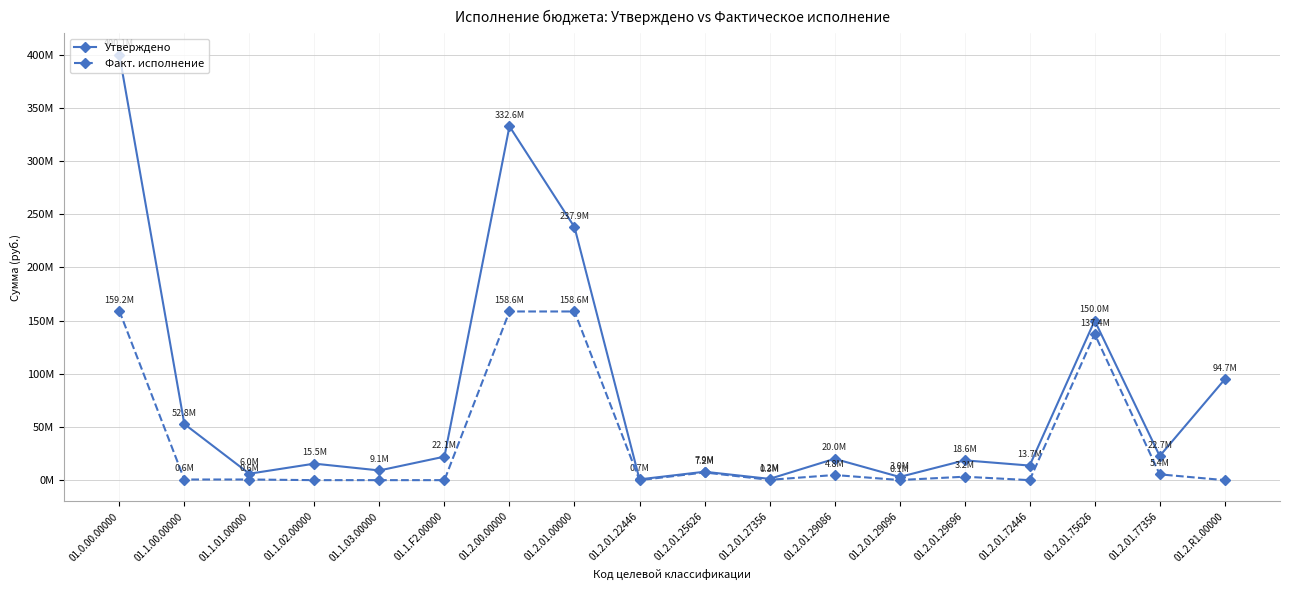

What are all the series names shown in the legend?

Утверждено, Факт. исполнение